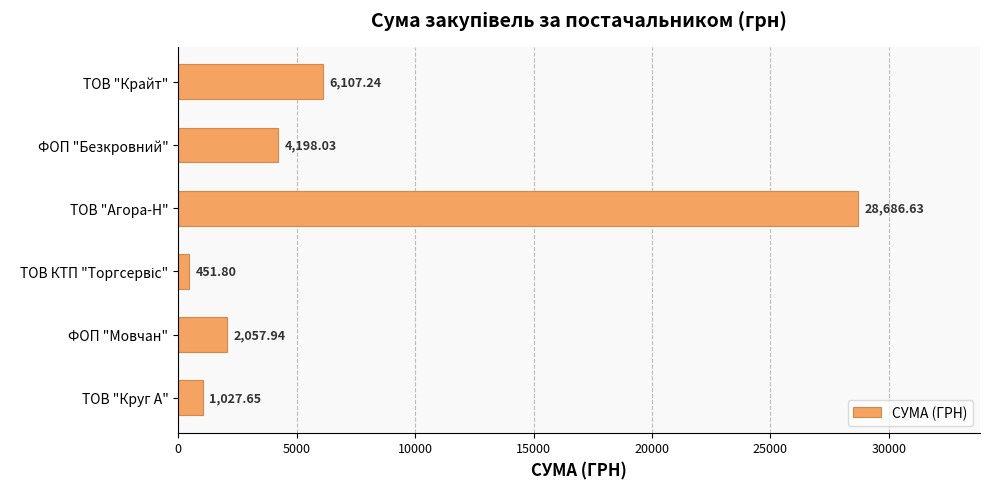

Between ФОП "Безкровний" and ФОП "Мовчан", which is larger?

ФОП "Безкровний"